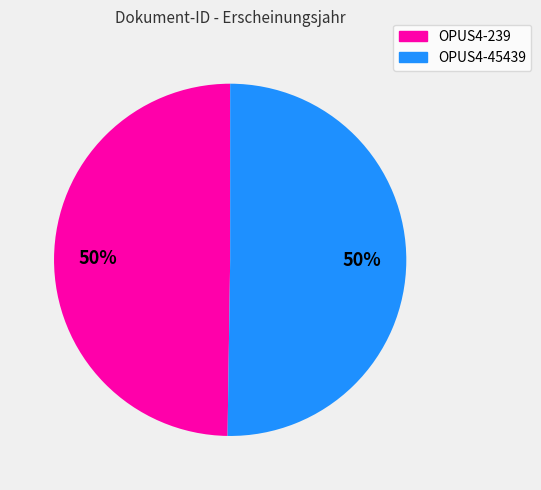

To the nearest percent, what is the average slice percentage?

50%